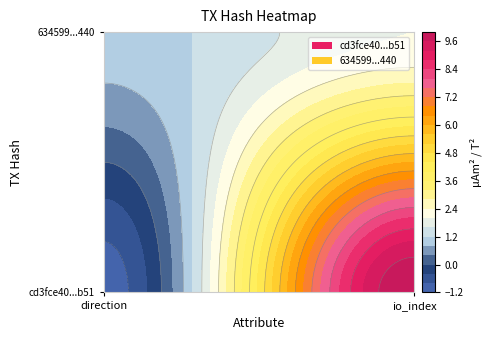

Which series has the largest total across all categories?

cd3fce40ed6f7b8e56d54c3e7bf7c28690c6b51